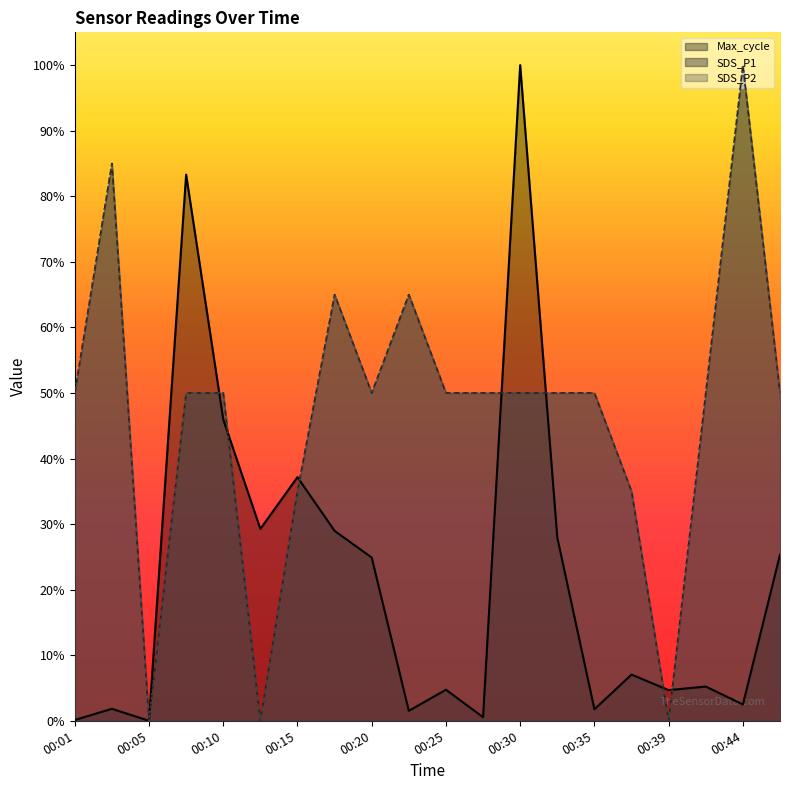

Reading right to left, transcribe all the data shown in this chart.

SDS_P1: 0.5	1.0	0.5	0.0	0.3	0.5	0.5	0.5	0.5	0.5	0.6	0.5	0.6	0.3	0.0	0.5	0.5	0.0	0.8	0.5
SDS_P2: 0.5	1.0	0.5	0.0	0.3	0.5	0.5	0.5	0.5	0.5	0.6	0.5	0.6	0.3	0.0	0.5	0.5	0.0	0.8	0.5
Max_cycle: 0.3	0.0	0.1	0.0	0.1	0.0	0.3	1.0	0.0	0.0	0.0	0.2	0.3	0.4	0.3	0.5	0.8	0.0	0.0	0.0